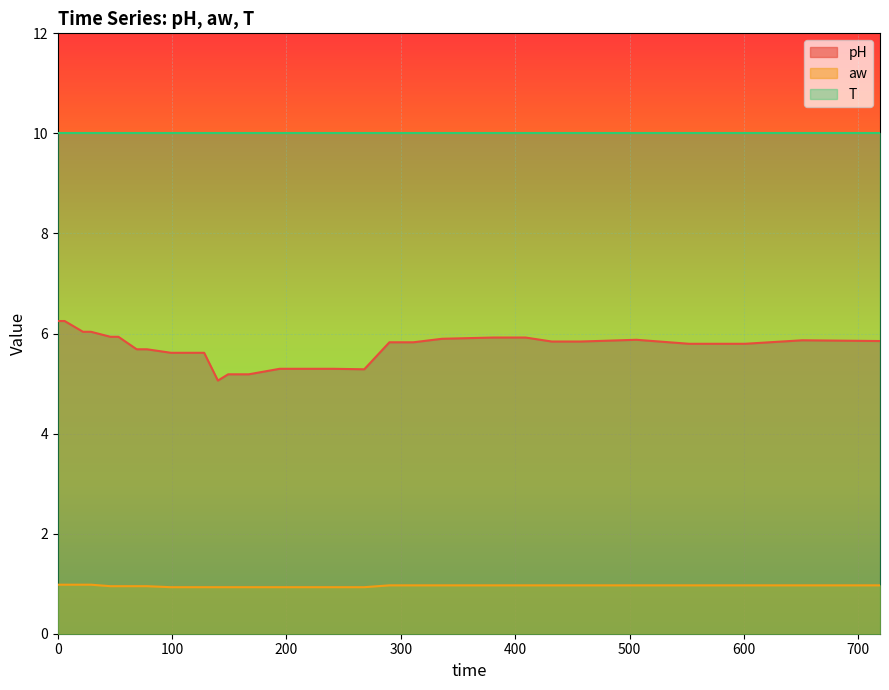

True or false: aw has more than 2 points higher than both neighbors.

False